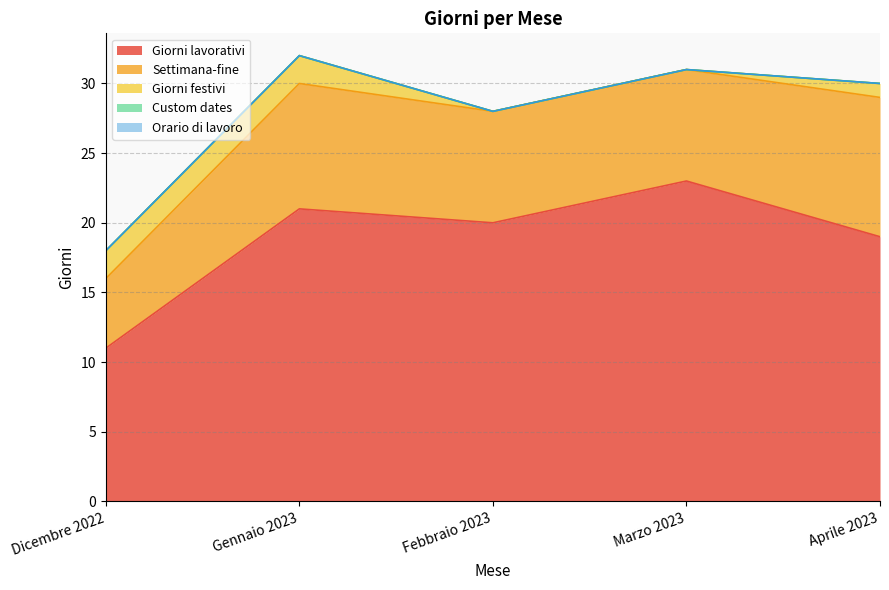

Does the chart have visible grid lines?

Yes